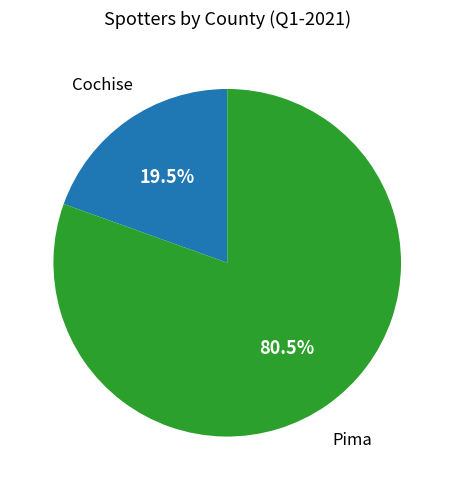

Which slice is the largest?

Pima